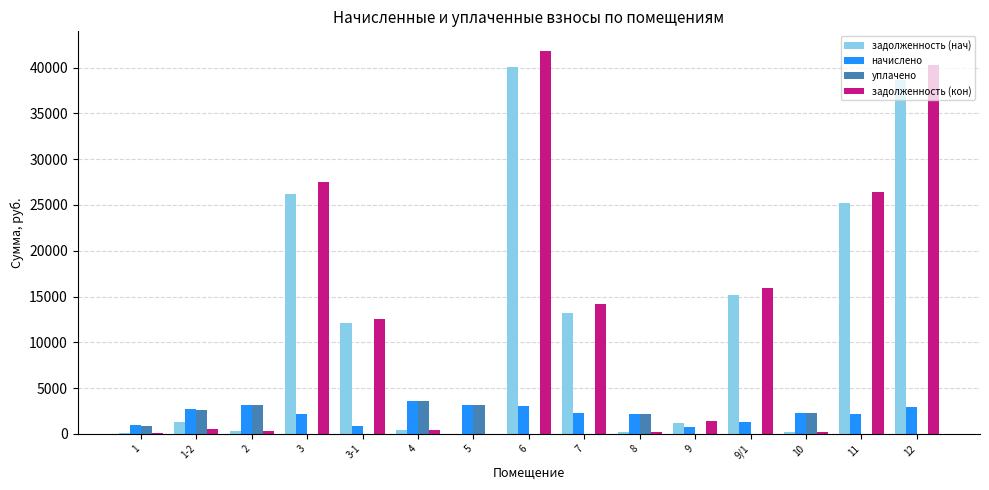

What is the maximum value for задолженность (нач)?

40051.3